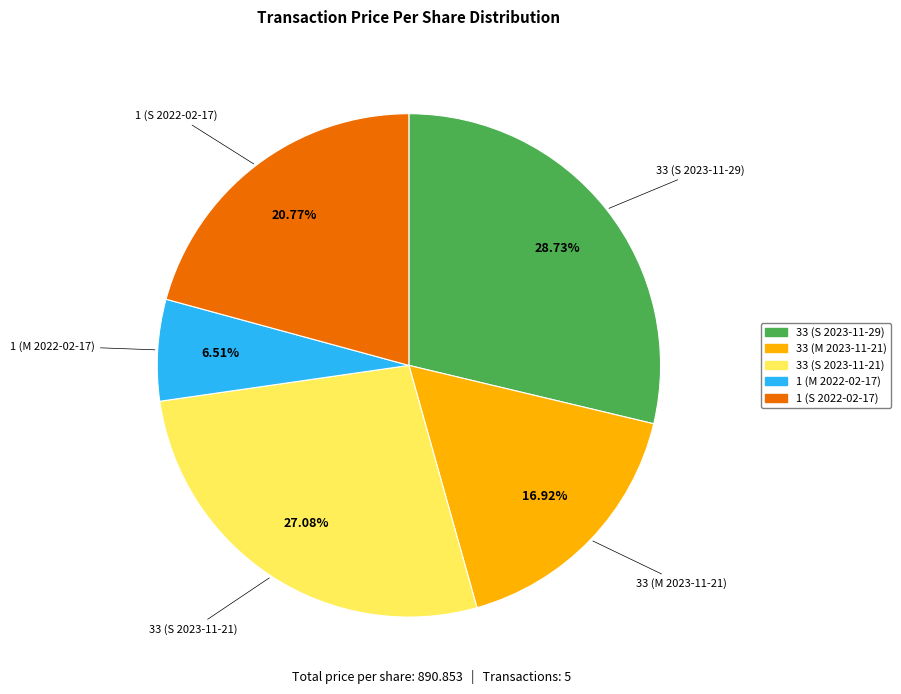

Do 33 (S 2023-11-21) and 33 (M 2023-11-21) together represent more than half of the pie?

No